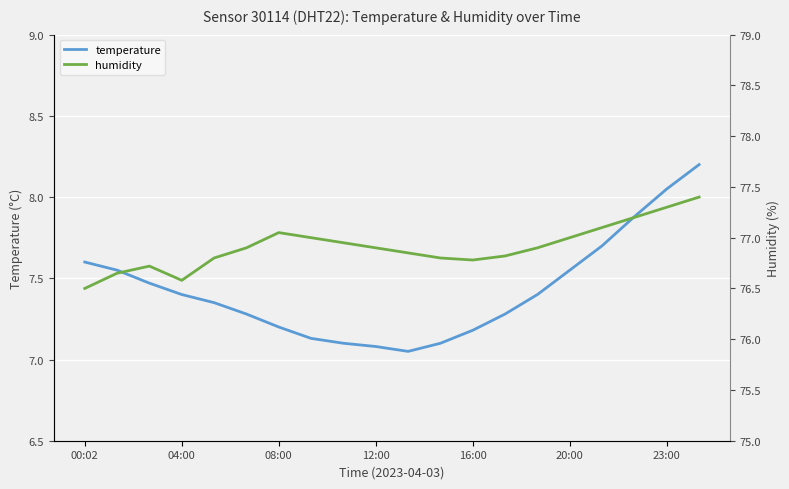

Reading left to right, what are all the values shown in this chart?

temperature: 7.6	7.5	7.5	7.4	7.3	7.3	7.2	7.1	7.1	7.1	7.0	7.1	7.2	7.3	7.4	7.5	7.7	7.9	8.1	8.2
humidity: 76.5	76.7	76.7	76.6	76.8	76.9	77.0	77.0	77.0	76.9	76.8	76.8	76.8	76.8	76.9	77.0	77.1	77.2	77.3	77.4